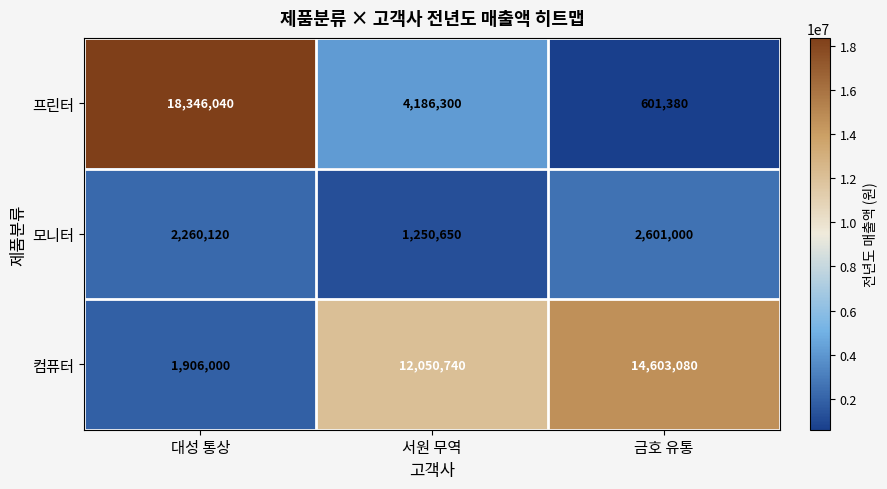

Rank the series at 대성 통상 from highest to lowest value.

프린터, 모니터, 컴퓨터